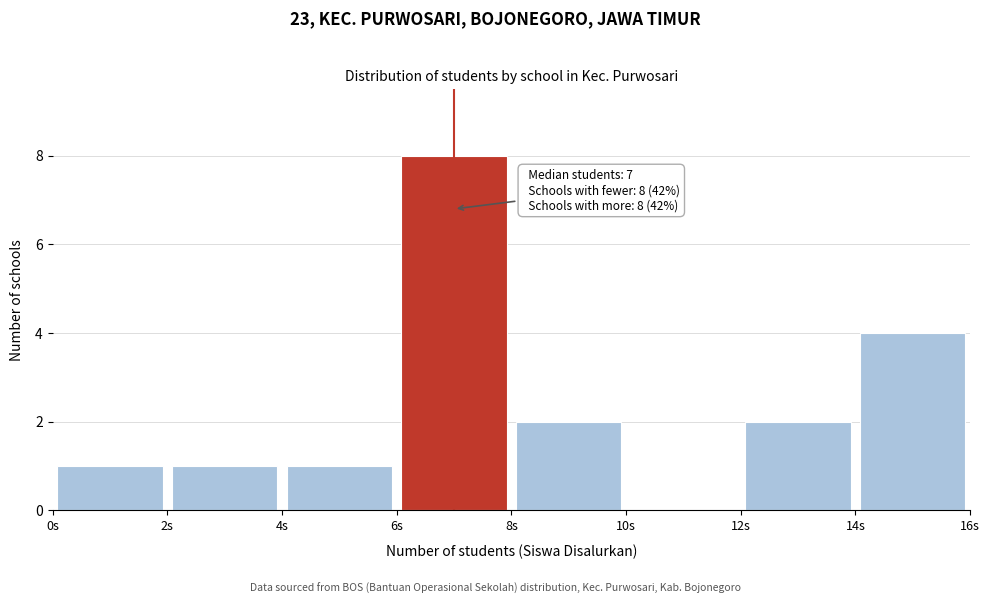

Over which range of the x-axis is the bar tallest?

6 to 8